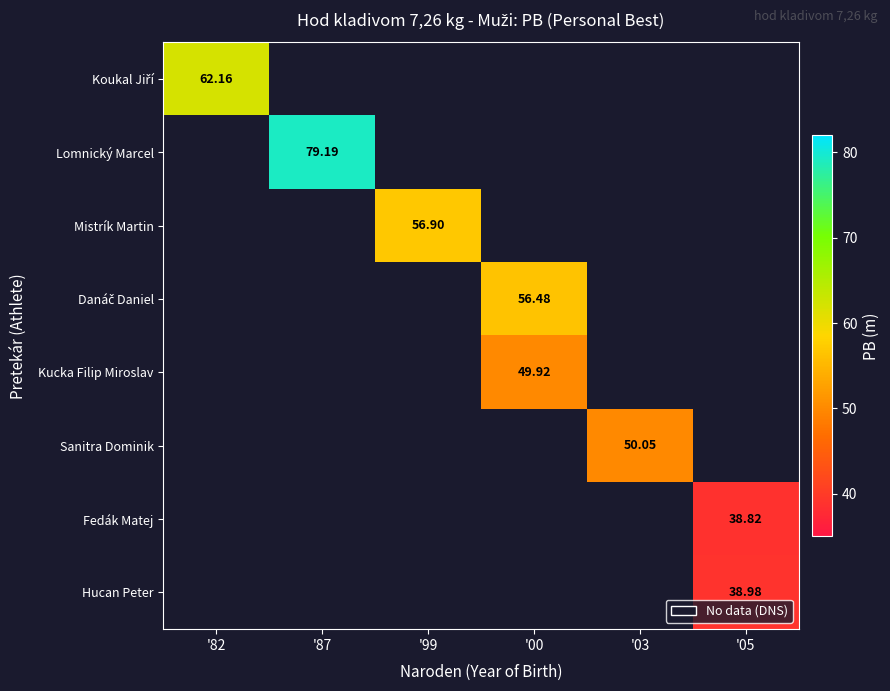

At how many categories does at least one series exceed 51?

4